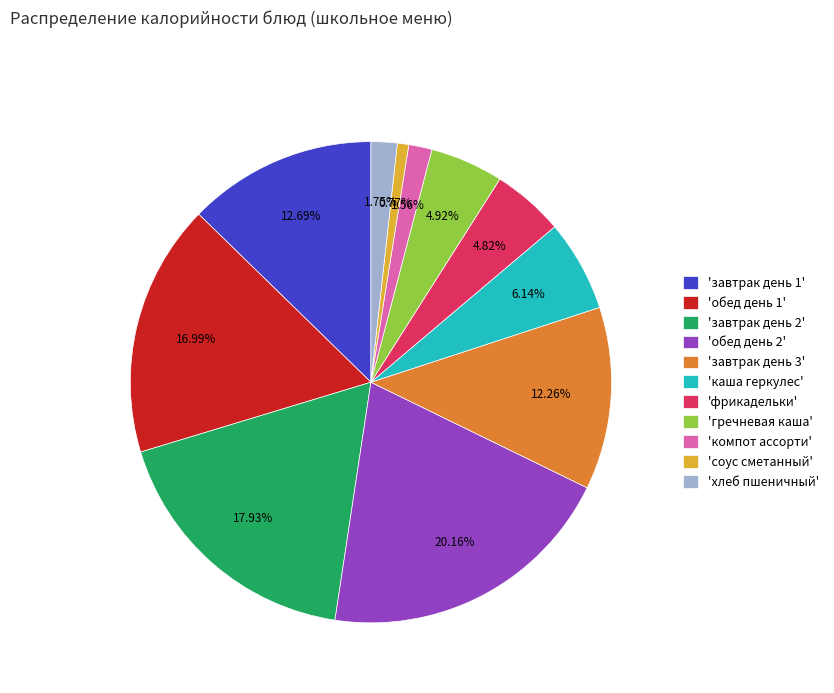

Is the sum of 'гречневая каша' and 'соус сметанный' greater than half?

No